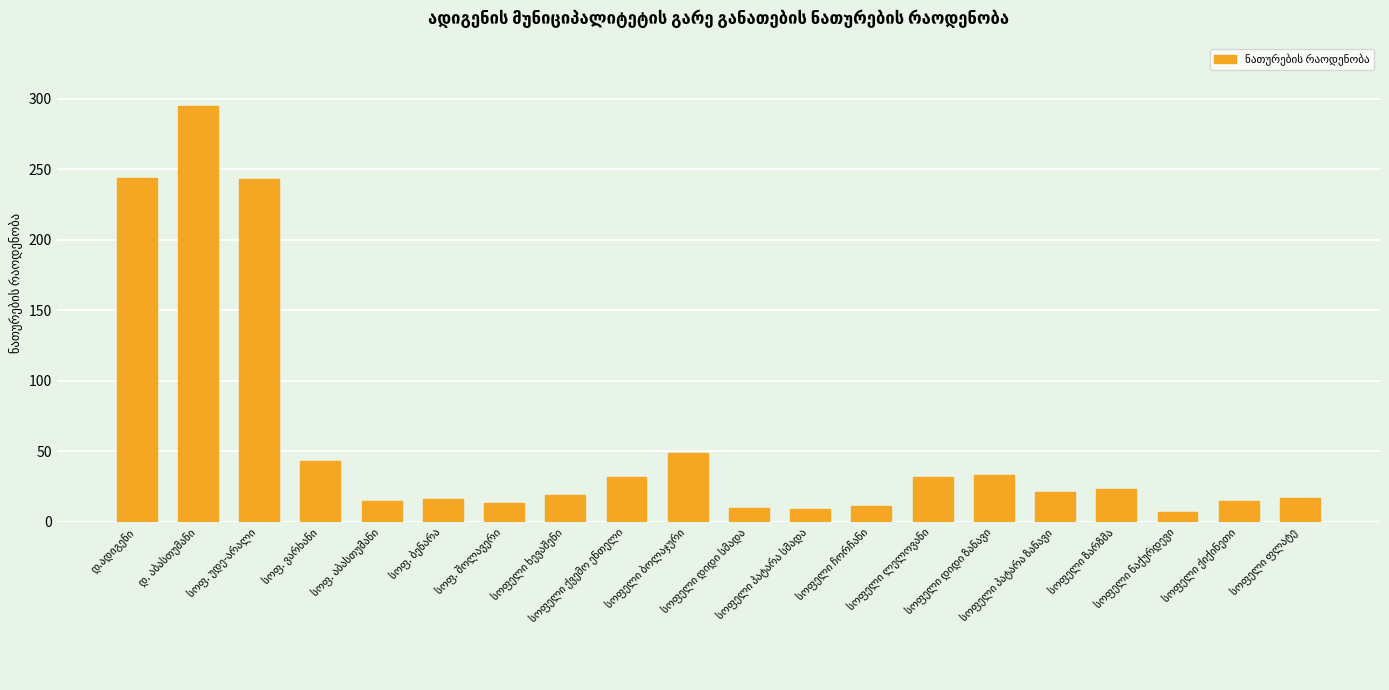

What is the minimum value shown in the chart?

7